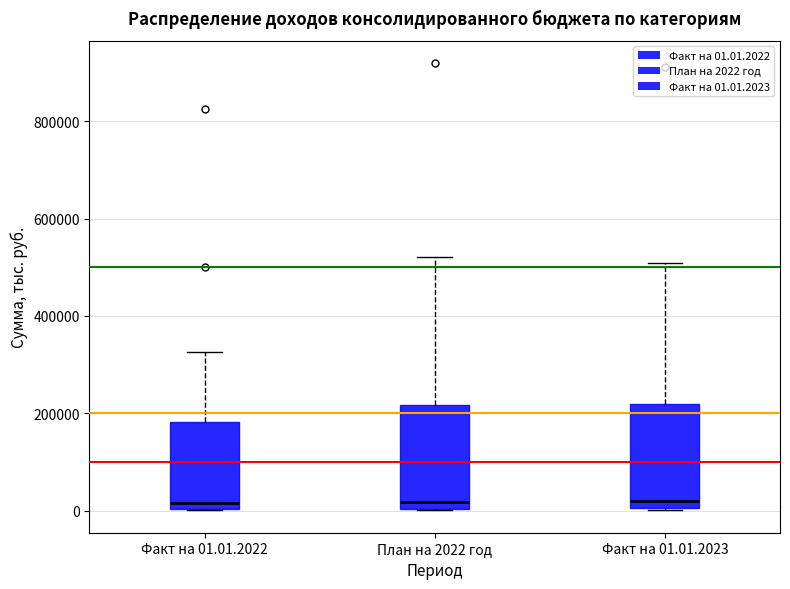

Where does the median line of the box for Факт на 01.01.2023 sit on the y-axis? The values are not printed on the chart, so give them approximately, as read against the axis.

20000